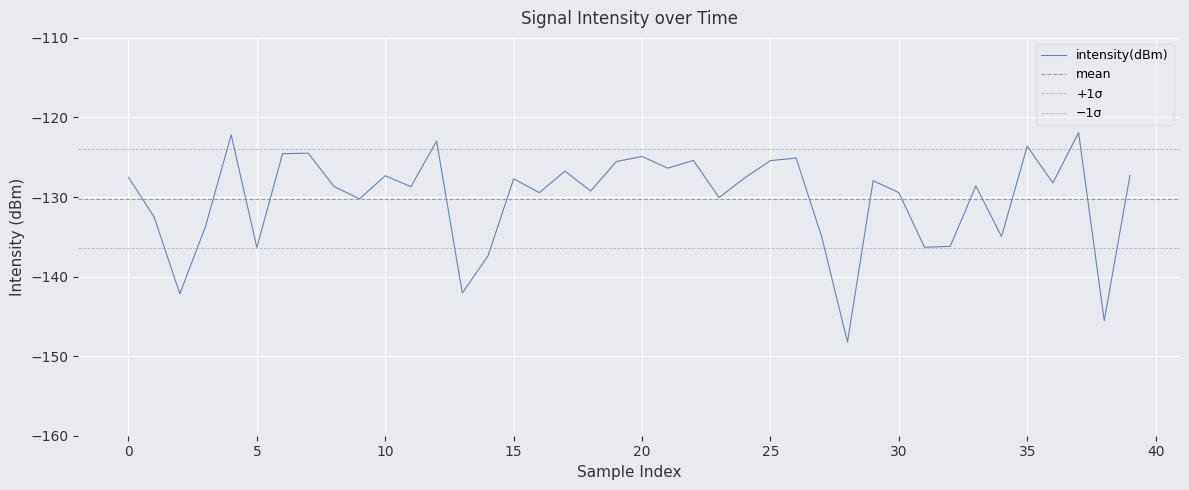

At which category does the chart reach its peak across all series?

37